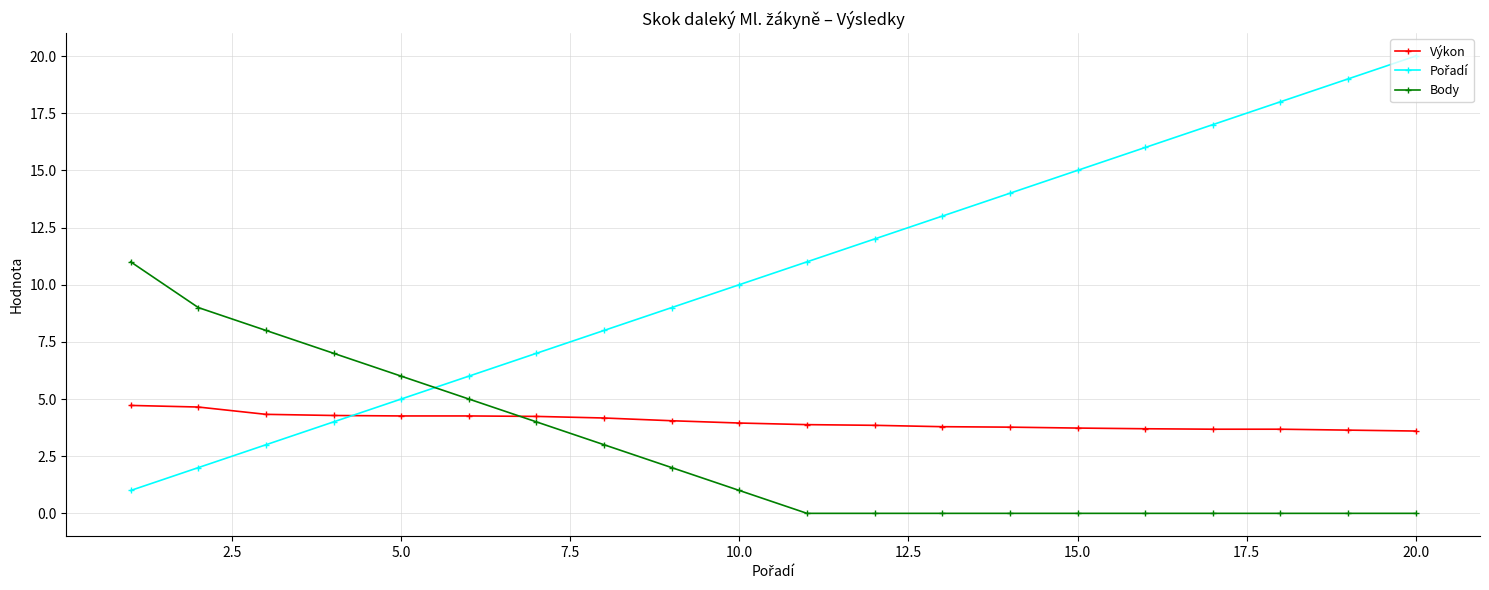

What is the greatest value displayed?

20.0